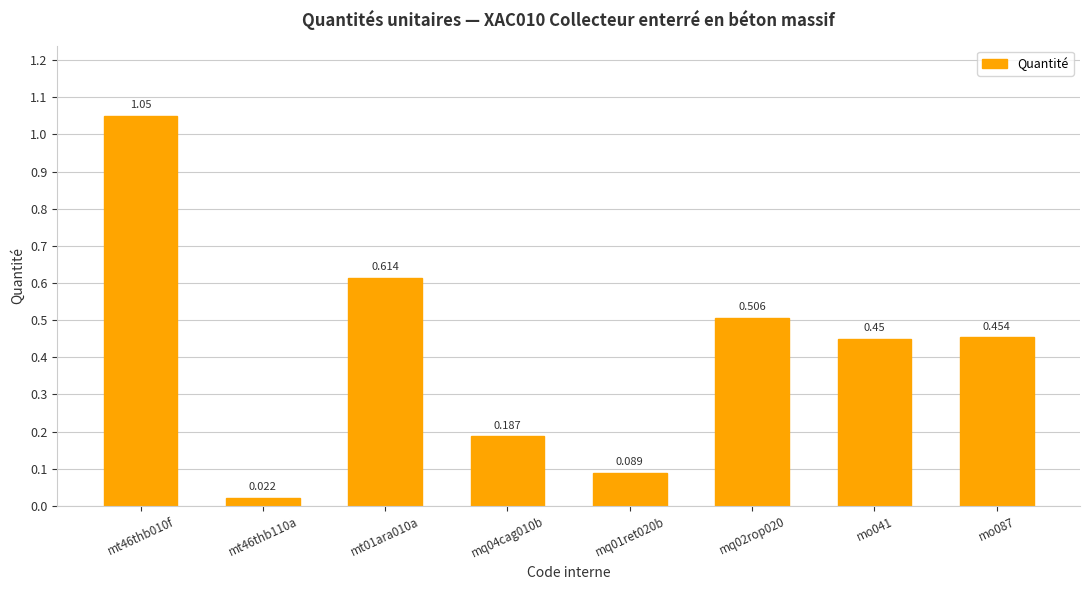

What is the label of the 5th bar from the left?

mq01ret020b